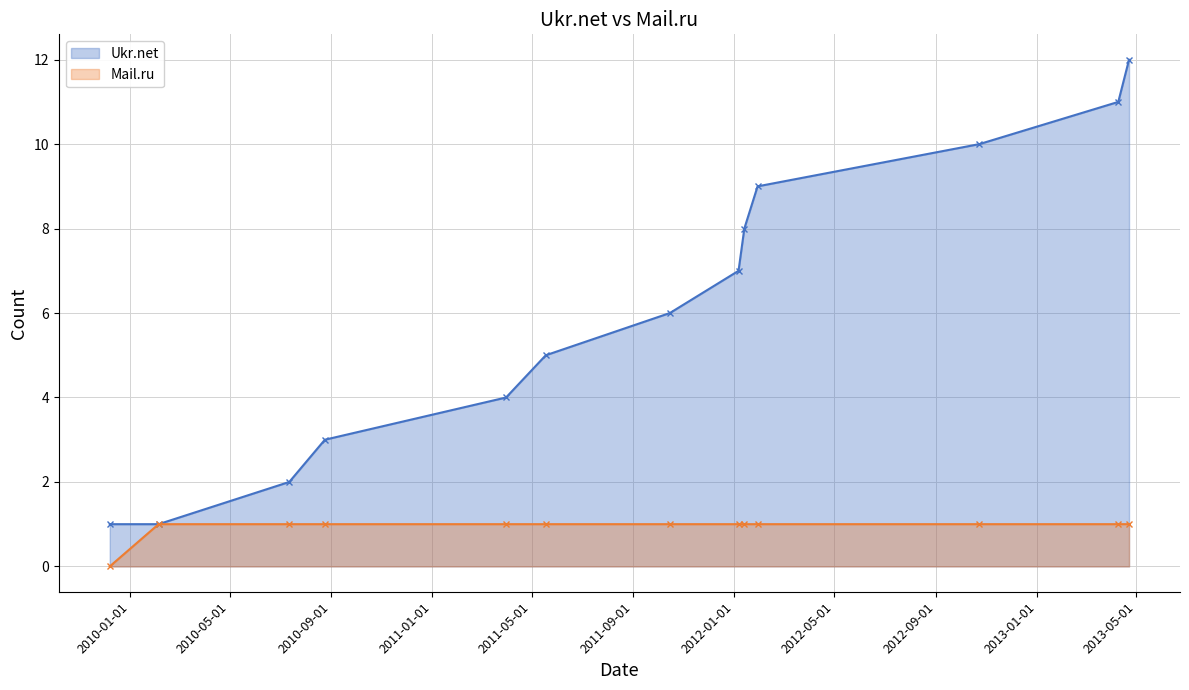

Which series has the largest total across all categories?

Ukr.net